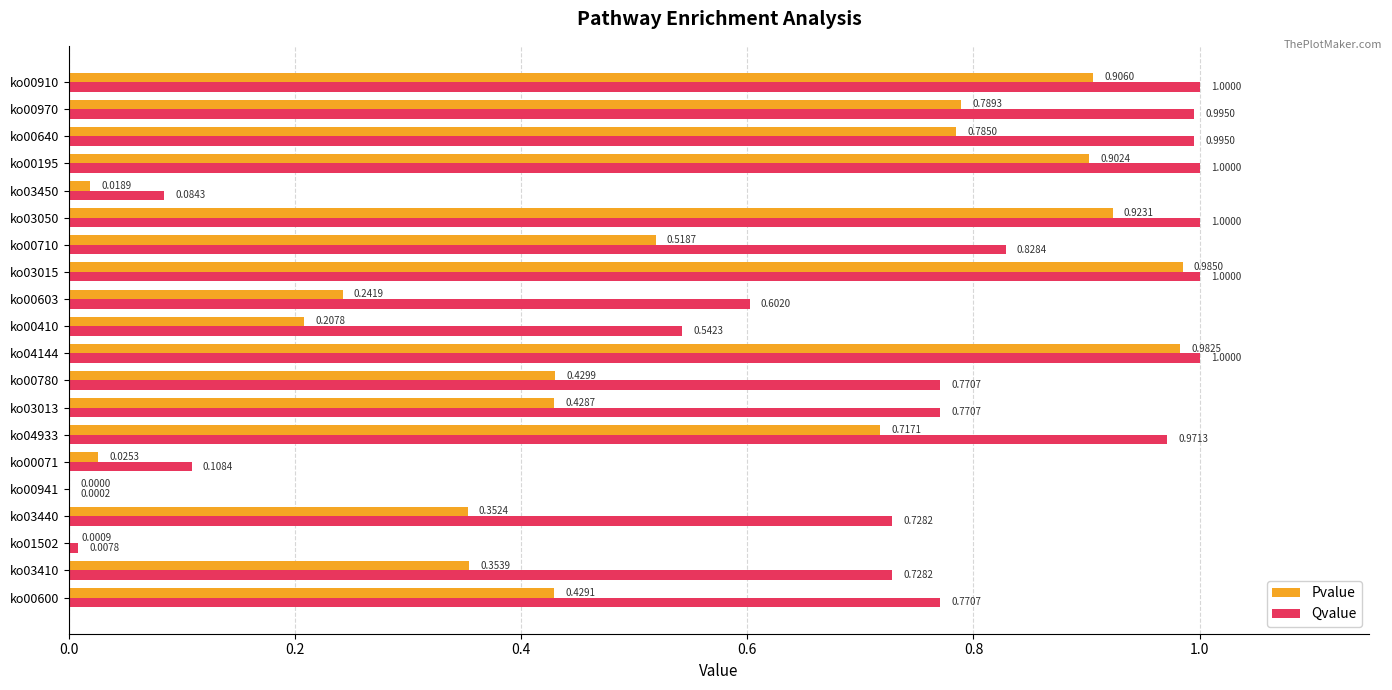

What is the sum of the Qvalue values at ko00780 and ko00910?

1.8